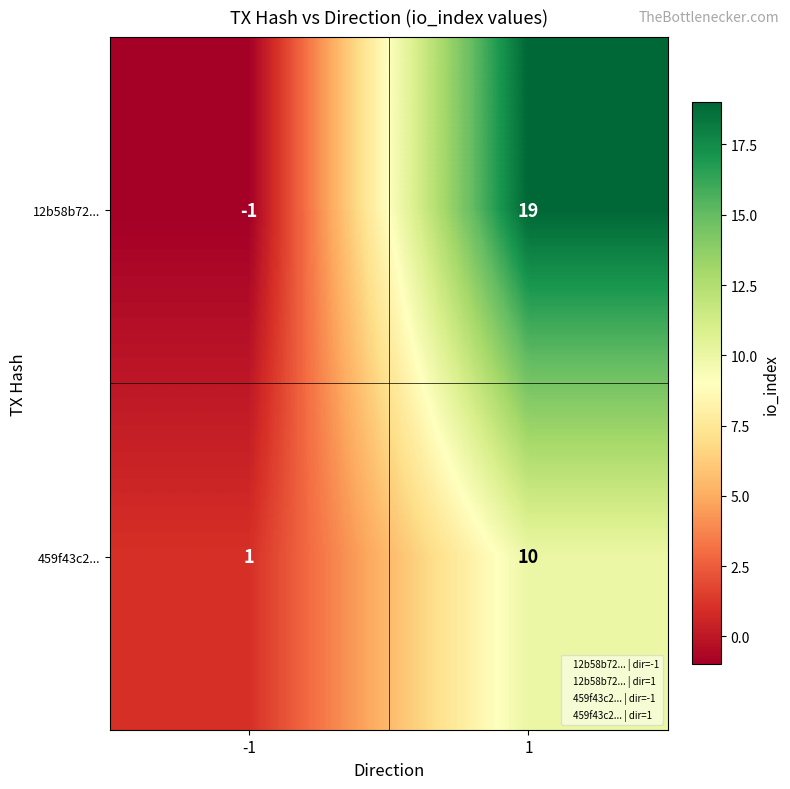

What is the average value of the 12b58b72... series?

9